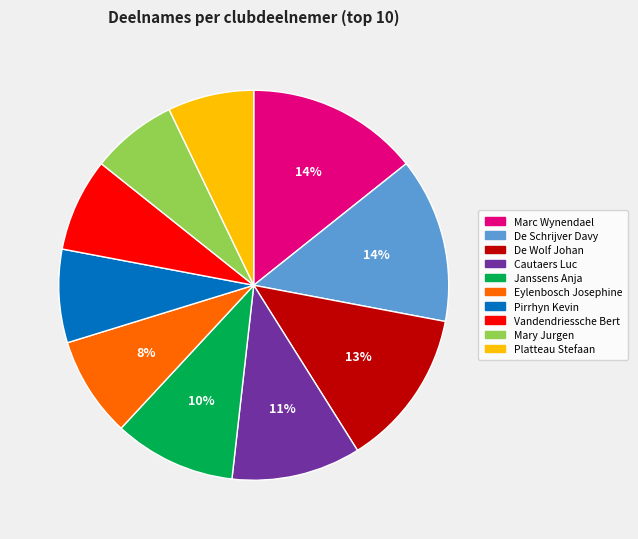

Between Cautaers Luc and Mary Jurgen, which is larger?

Cautaers Luc